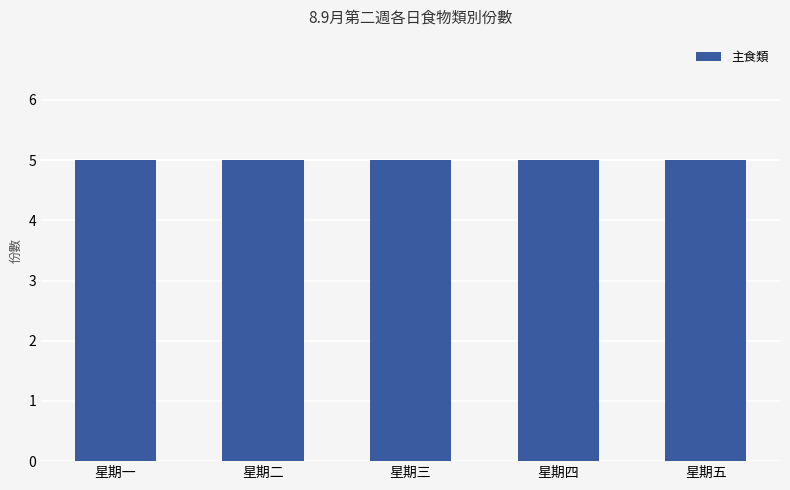

List the labels in order of 主食類 value, smallest first.

星期一, 星期二, 星期三, 星期四, 星期五